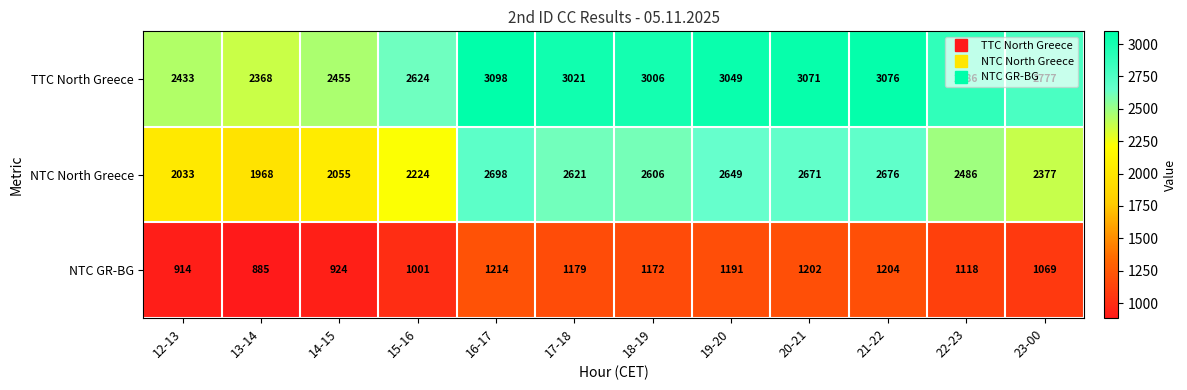

At which category is the sum across all series the highest?

16-17